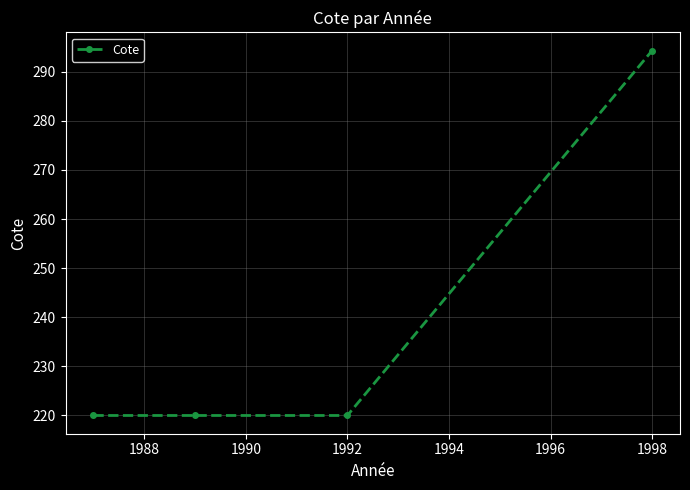

What is the greatest value displayed?

294.3